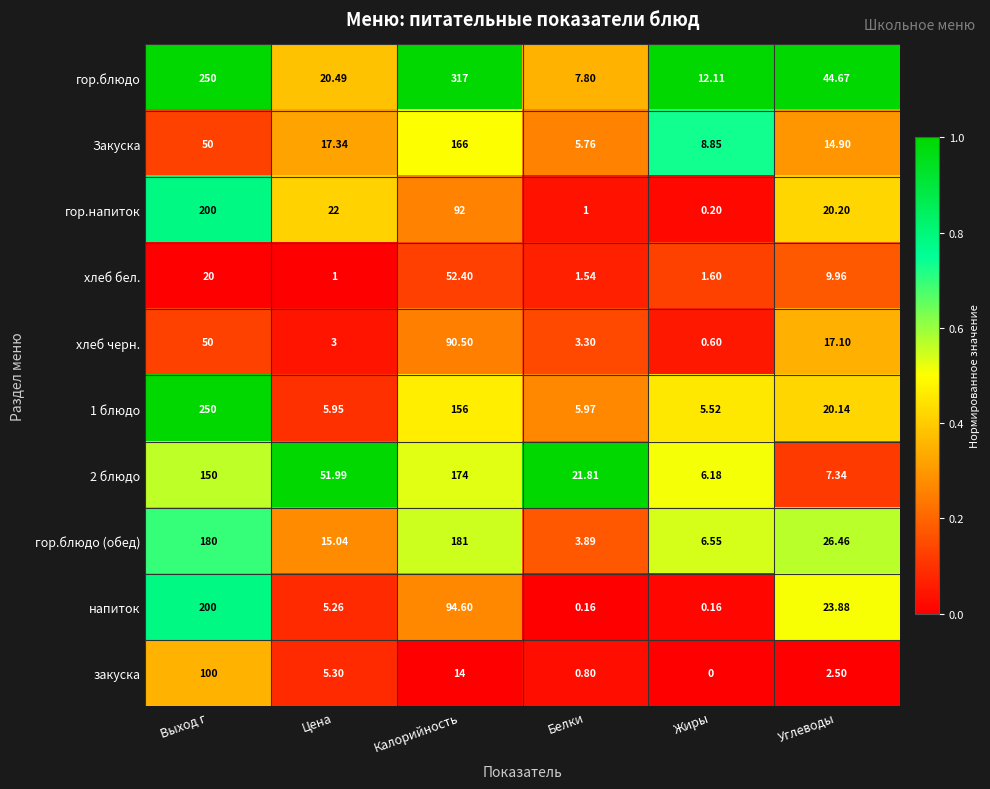

Where is гор.блюдо nearest to the value 162?

Выход г